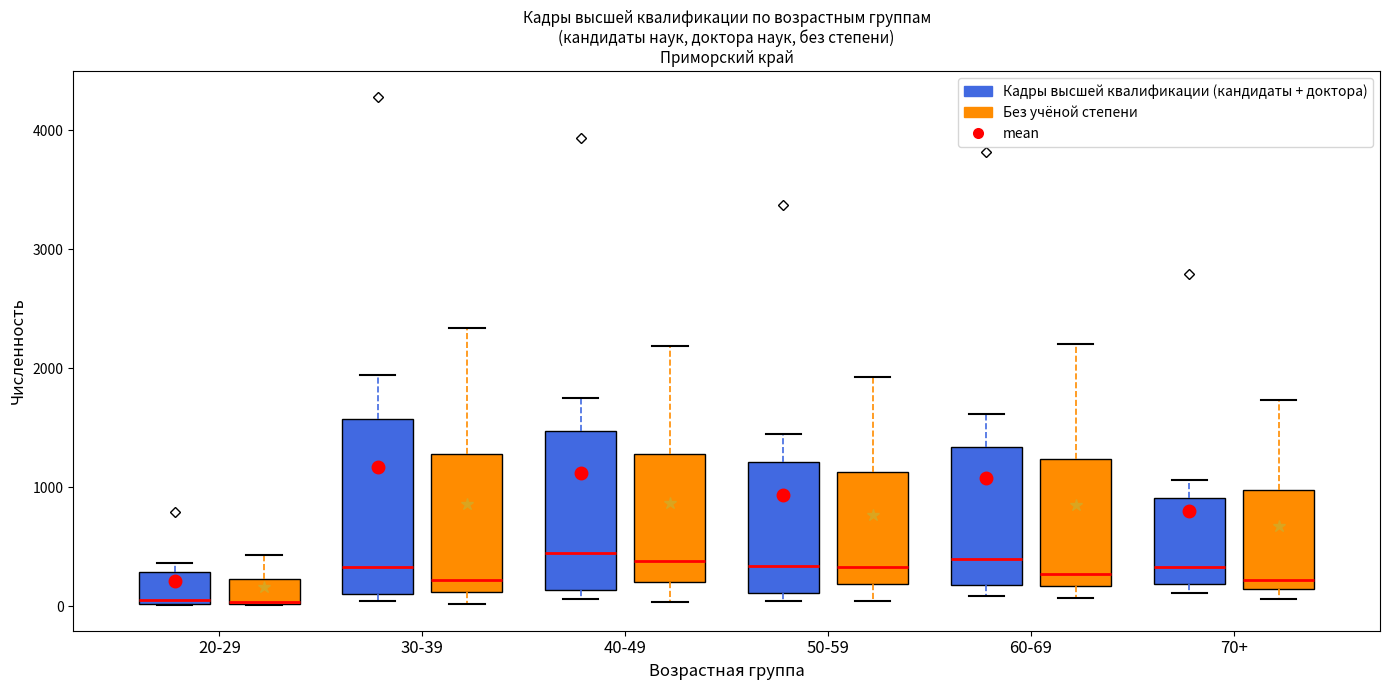

Where does the median line of the box for 40-49 (Кадры высшей квалификации (кандидаты + доктора)) sit on the y-axis? The values are not printed on the chart, so give them approximately, as read against the axis.

400